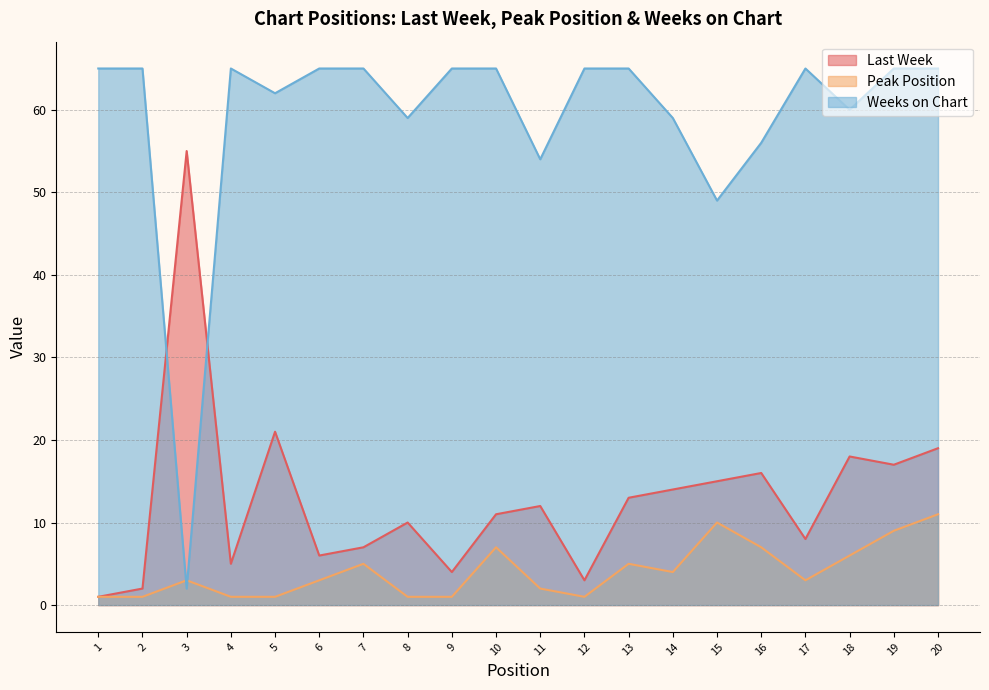

At how many categories does at least one series exceed 38?

20